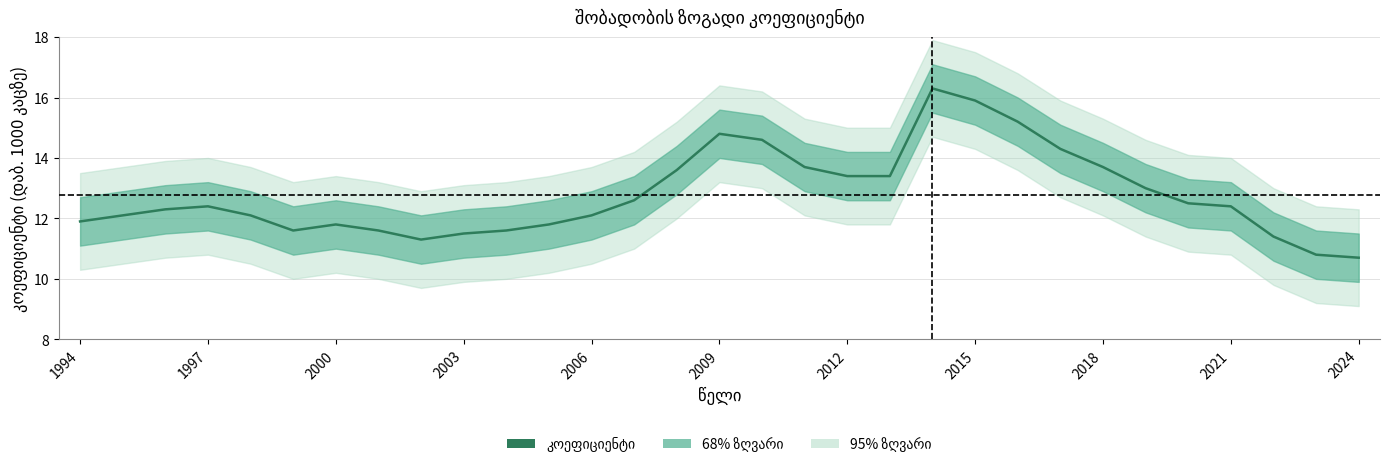

What is the approximate value at 1994?

11.9